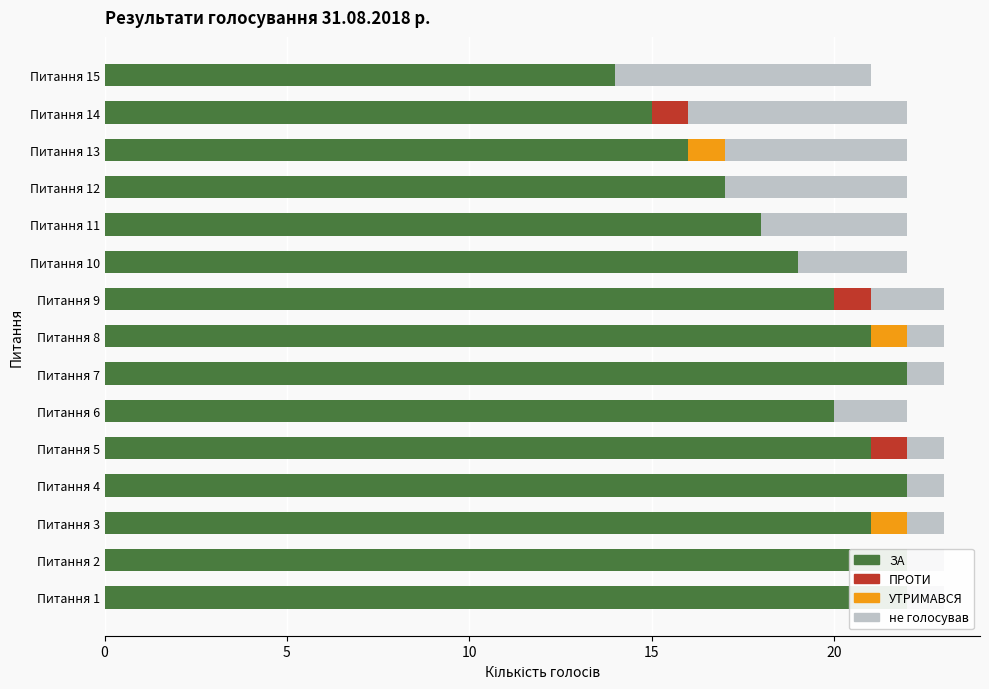

How many values in the не голосував series are below 2?

7